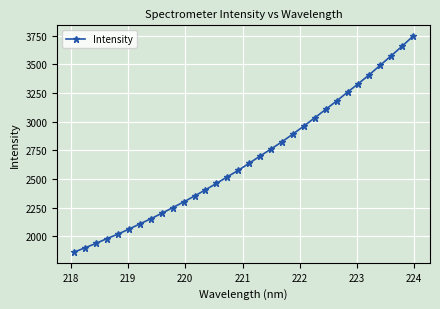

True or false: there are more than 2 points higher than both neighbors.

False